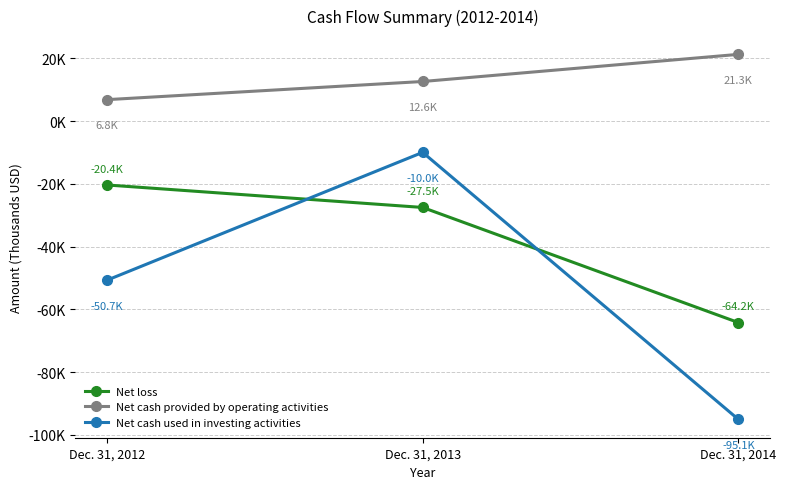

Reading left to right, what are all the values shown in this chart?

Net loss: -20360	-27531	-64239
Net cash provided by operating activities: 6836	12624	21275
Net cash used in investing activities: -50735	-9968	-95120